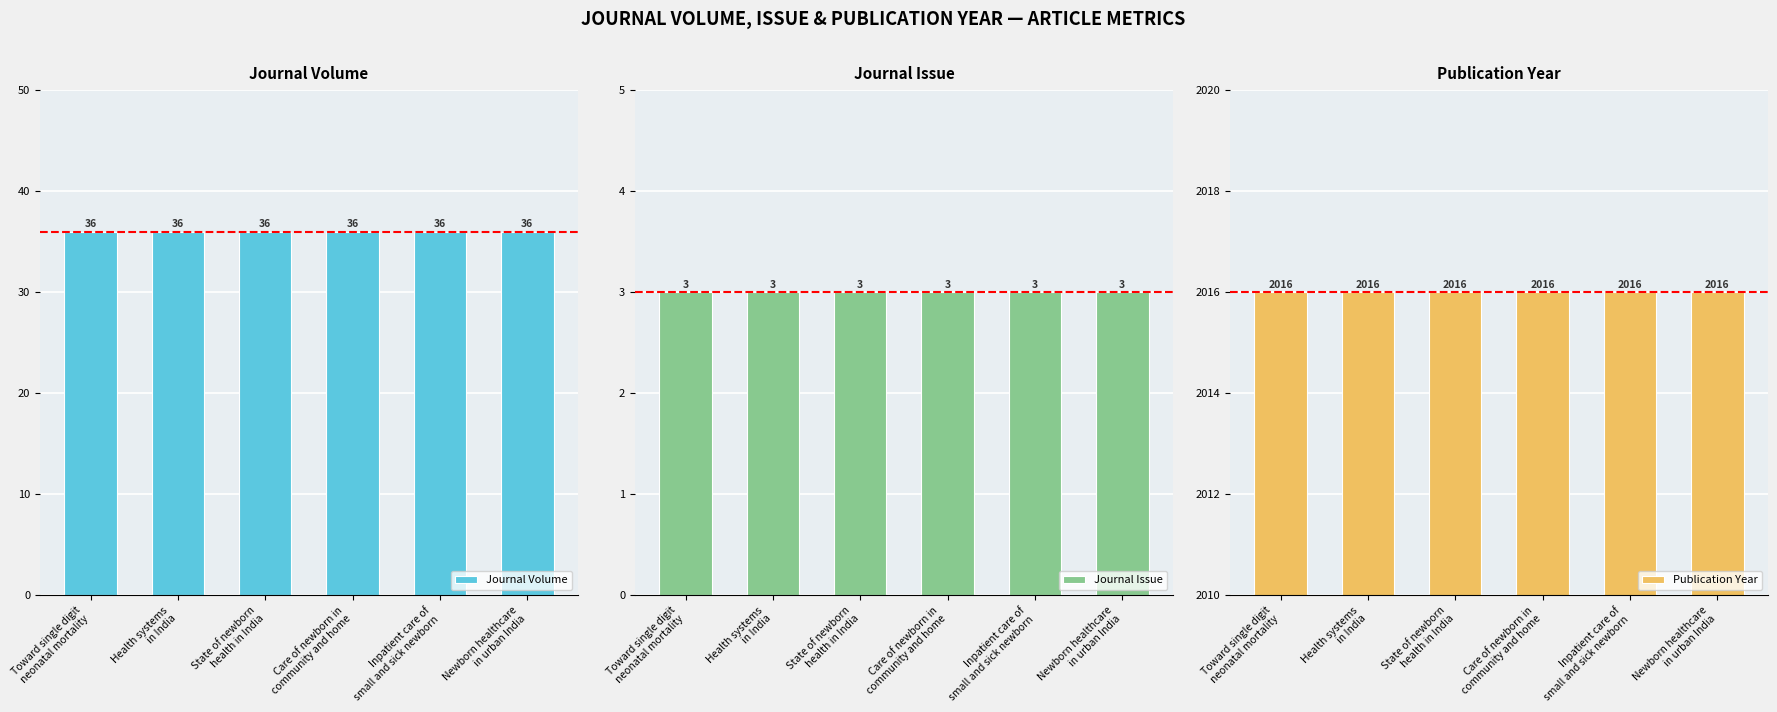

How many groups of bars are there?

6